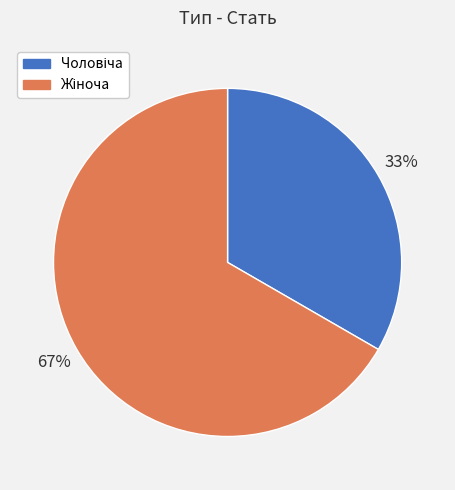

To the nearest percent, what is the average slice percentage?

50%